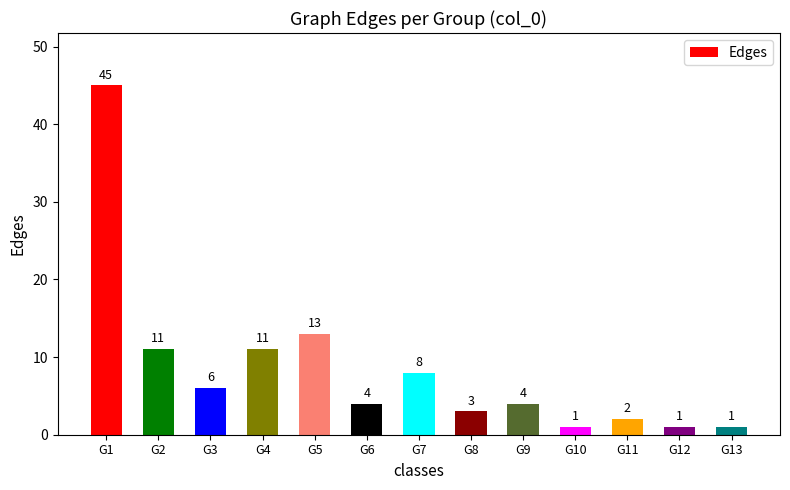

Are the bars horizontal?

No